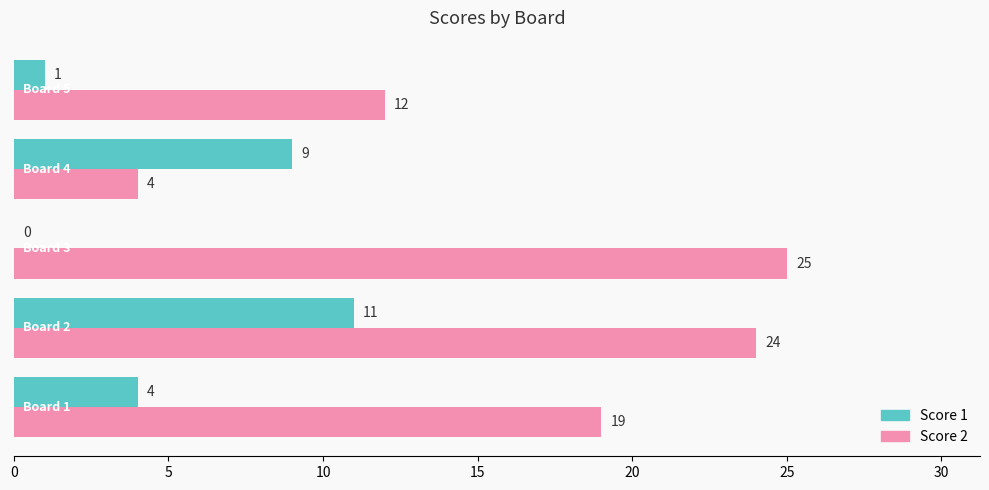

What is the sum of all Score 2 values?

84